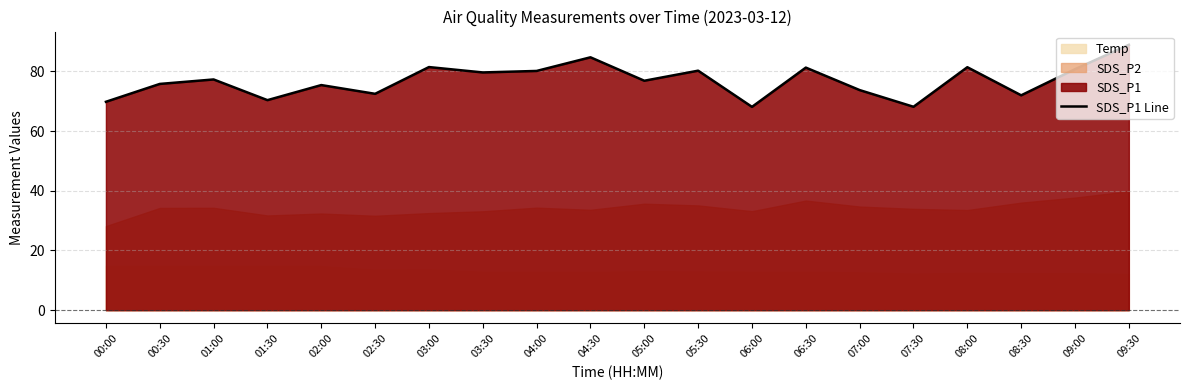

Between 03:30 and 06:30, which is larger?

06:30